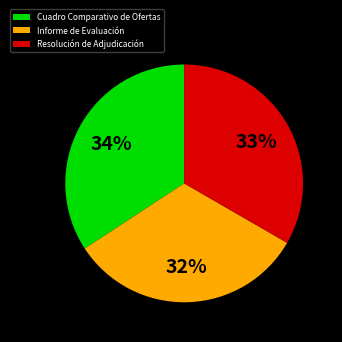

The Cuadro Comparativo de Ofertas slice represents 46% of the pie. True or false?

False